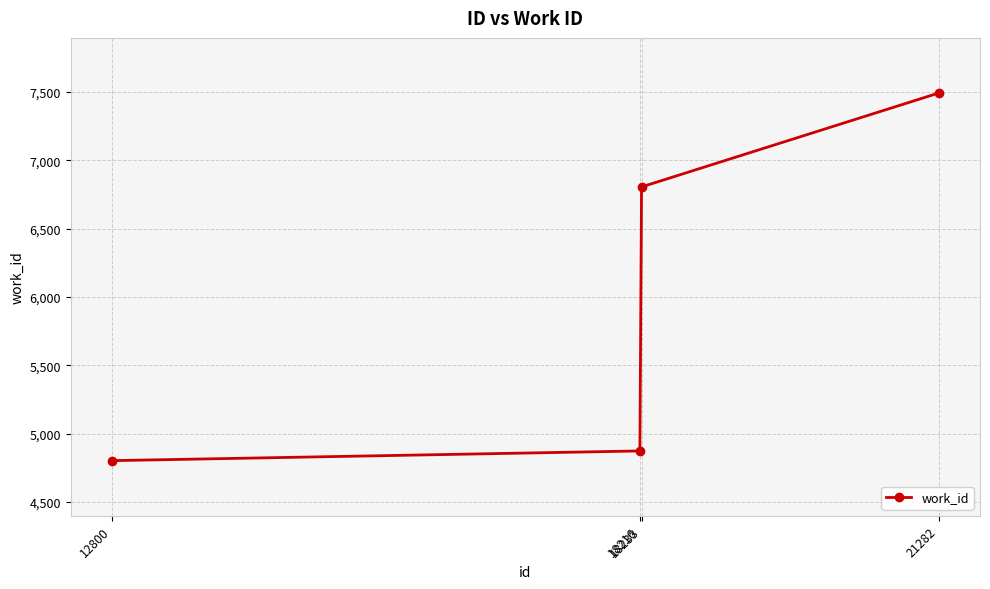

Reading left to right, what are all the values shown in this chart?

4802	4873	6805	7492